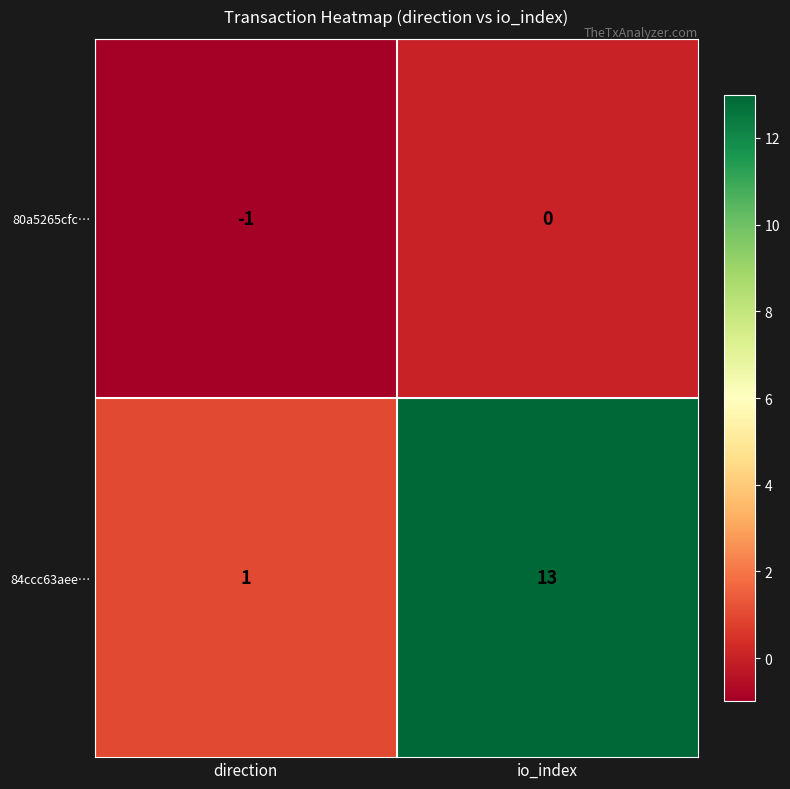

Which series has the largest total across all categories?

84ccc63aee…